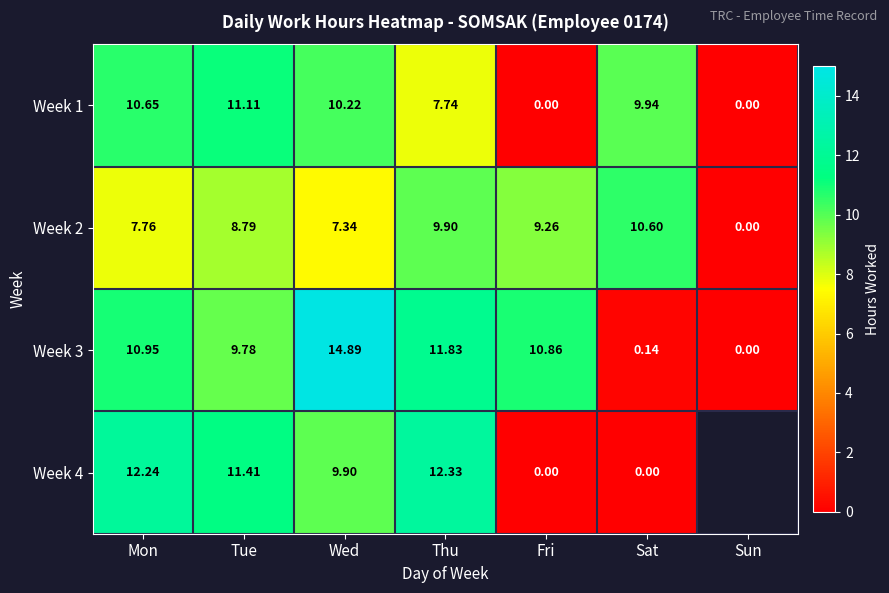

At how many categories does at least one series exceed 5?

6